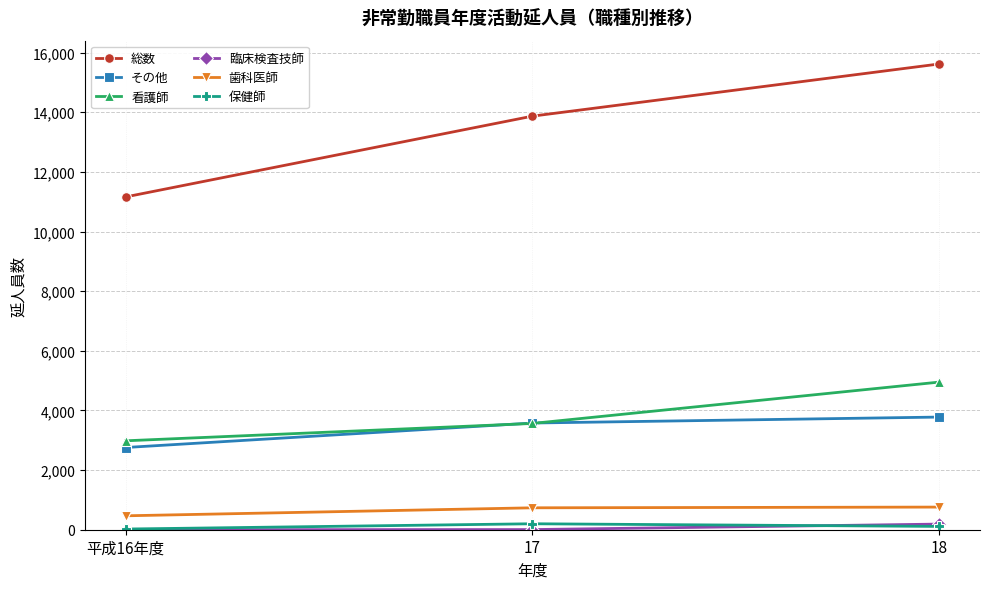

Does the chart have visible grid lines?

Yes